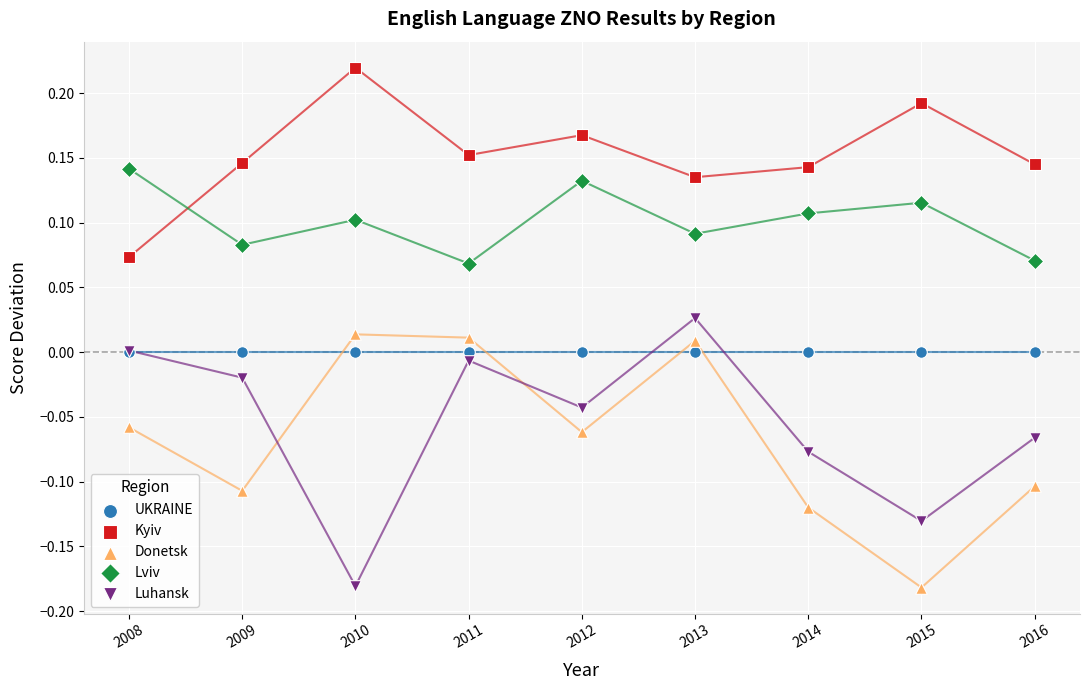

What are all the series names shown in the legend?

UKRAINE, Kyiv, Donetsk, Lviv, Luhansk